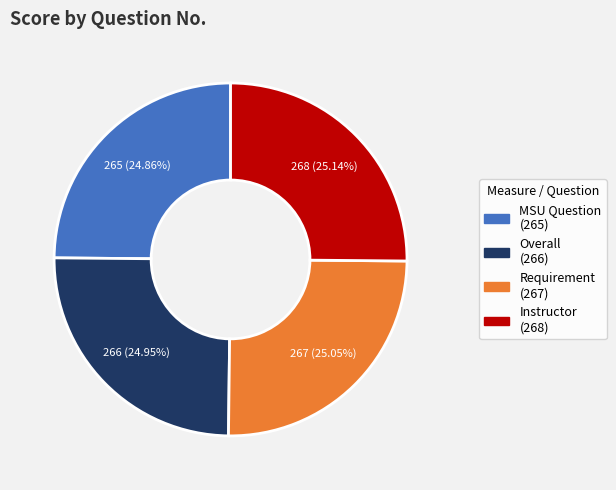

Is there any slice that represents more than half of the pie?

No